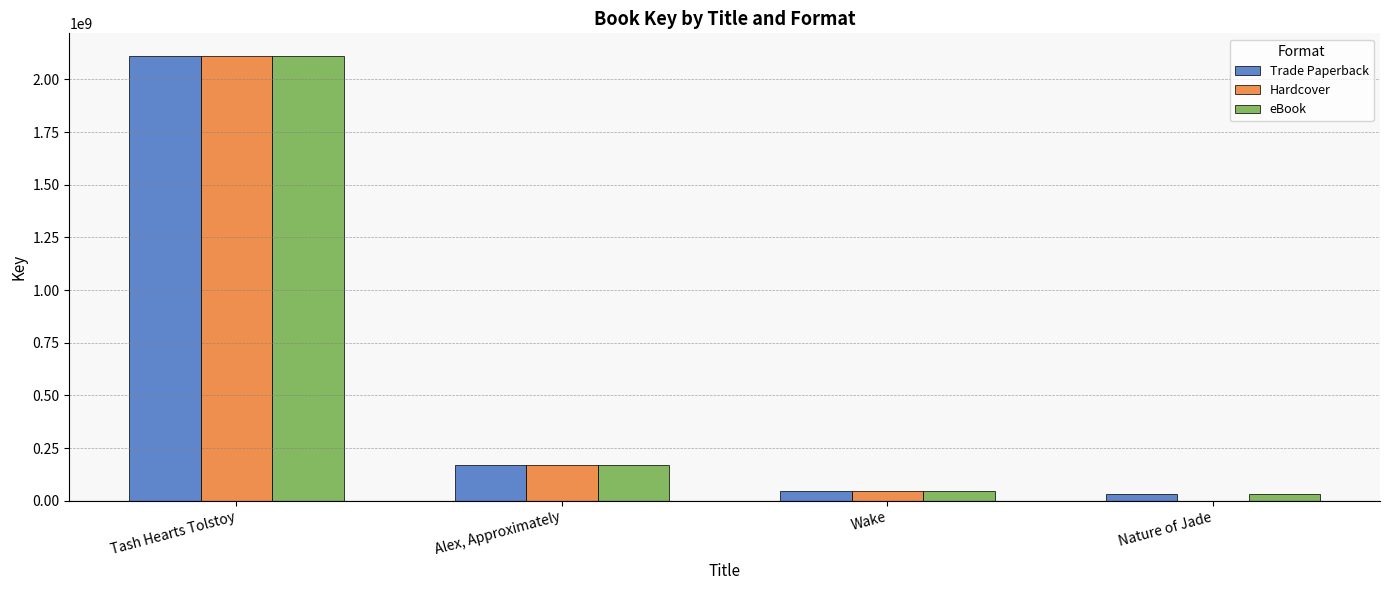

Is it true that eBook equals 78053972 at Alex, Approximately?

False